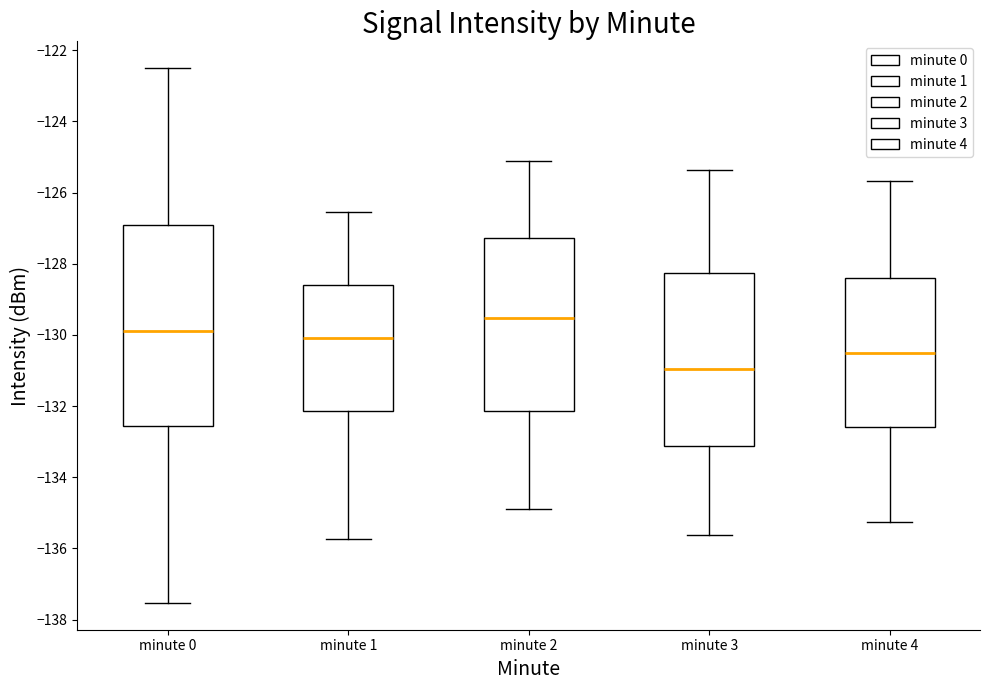

Which box has the highest median line?

minute 2